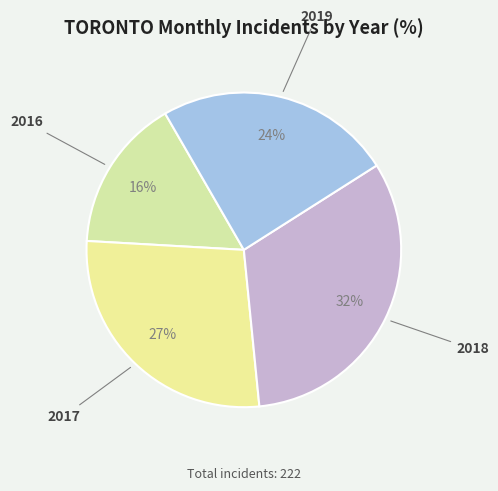

Is 2019 the majority of the pie?

No